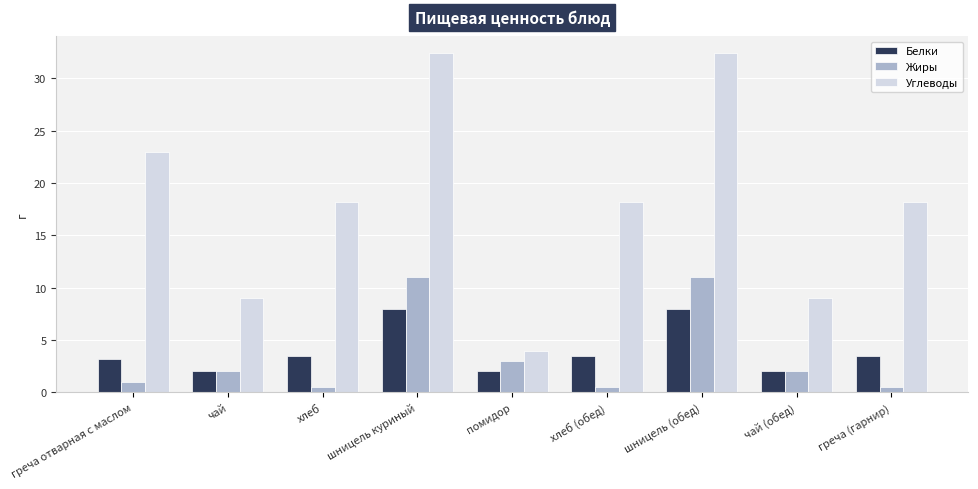

Rank the series at греча (гарнир) from highest to lowest value.

Углеводы, Белки, Жиры